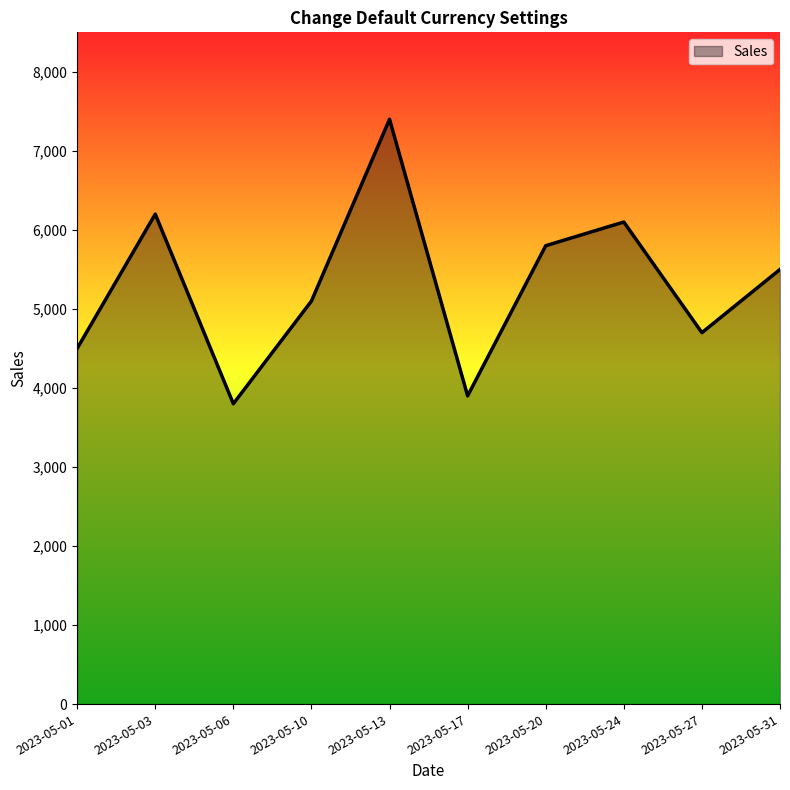

Reading left to right, list all the values displayed in this chart.

4500	6200	3800	5100	7400	3900	5800	6100	4700	5500